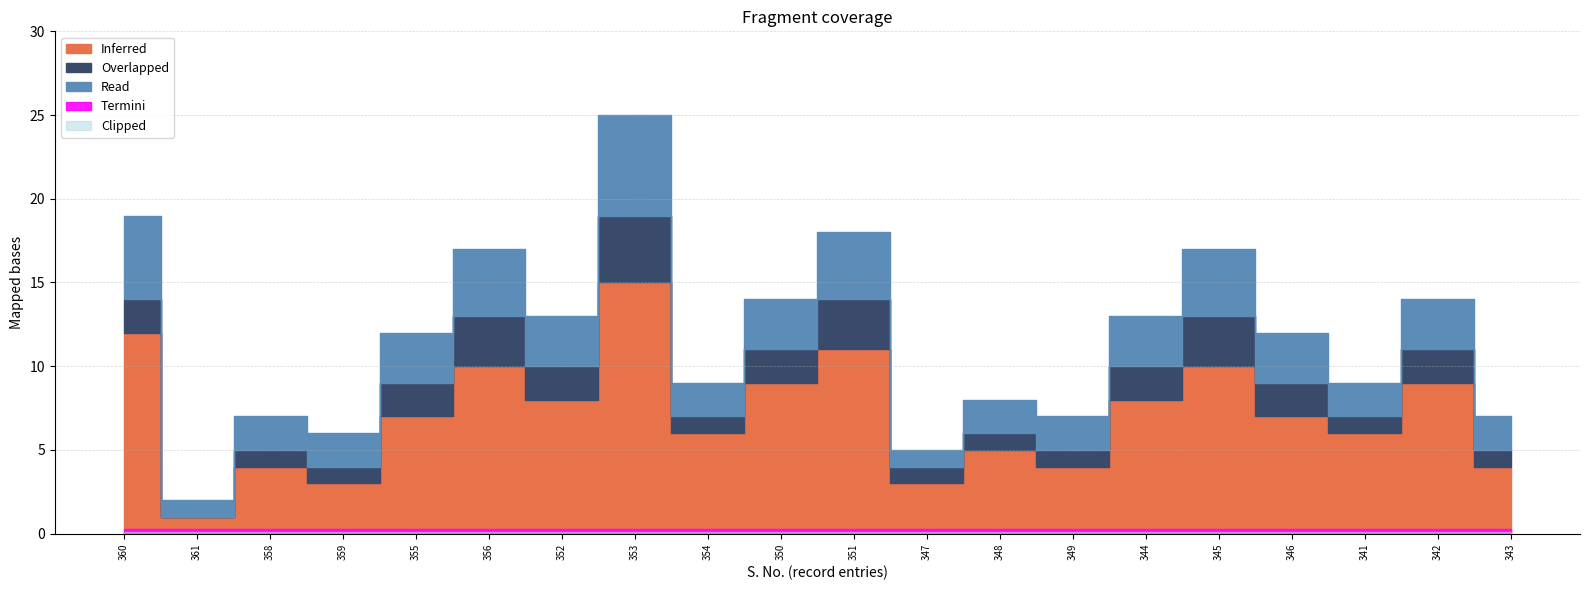

True or false: Overlapped and Inferred intersect in this chart.

False